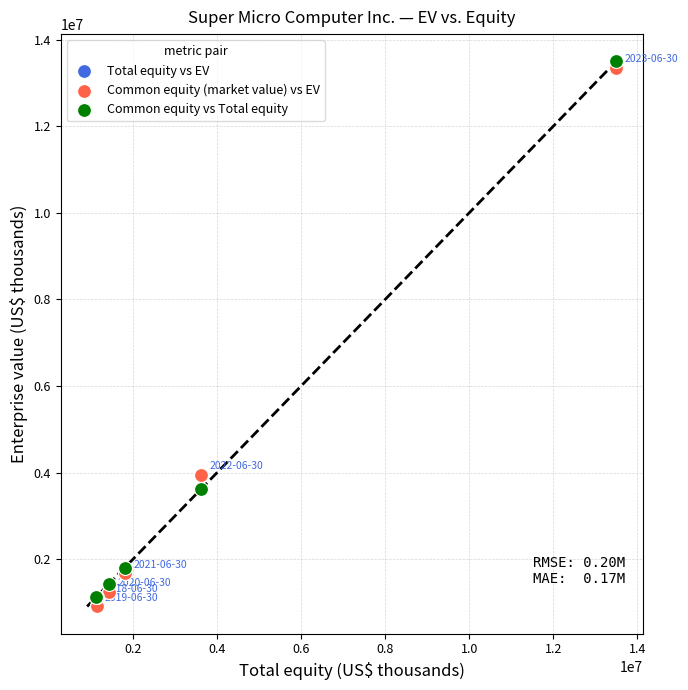

What are all the series names shown in the legend?

Total equity vs EV, Common equity (market value) vs EV, Common equity vs Total equity